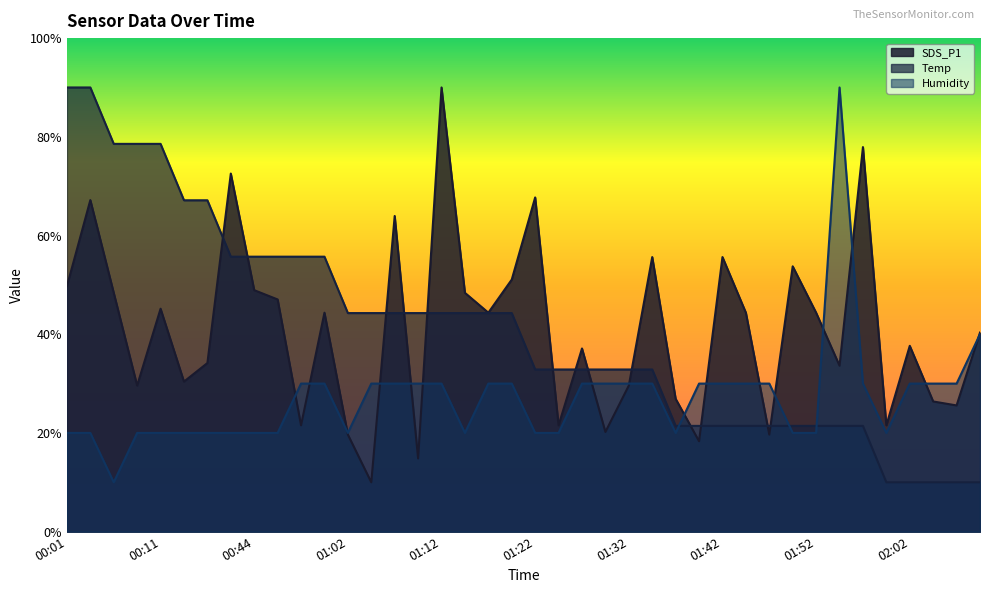

Which series has the largest total across all categories?

SDS_P1